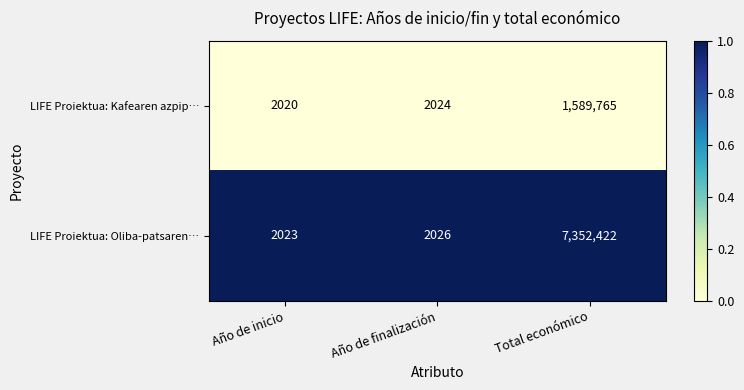

What is the lowest value of the LIFE Proiektua: Oliba-patsaren… series?

2023